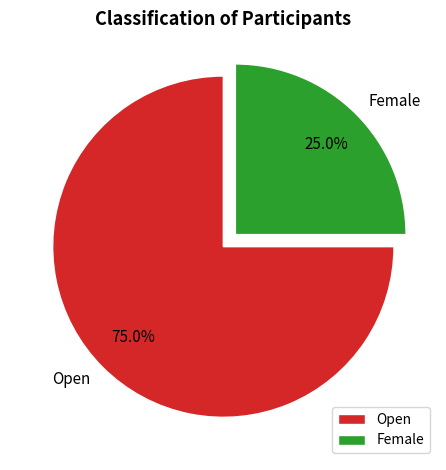

Which slice is the largest?

Open